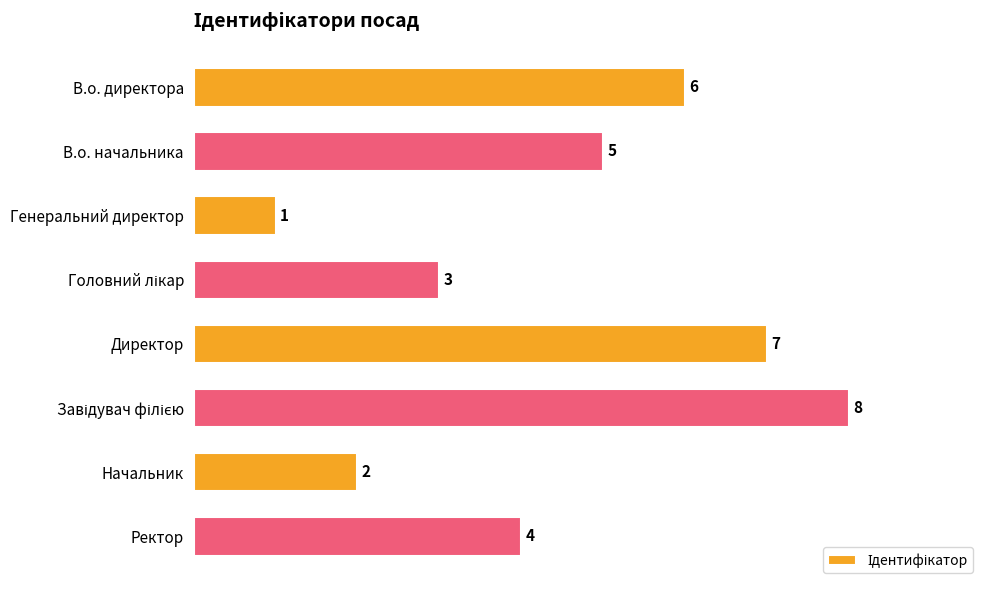

What is the sum of all values?

36